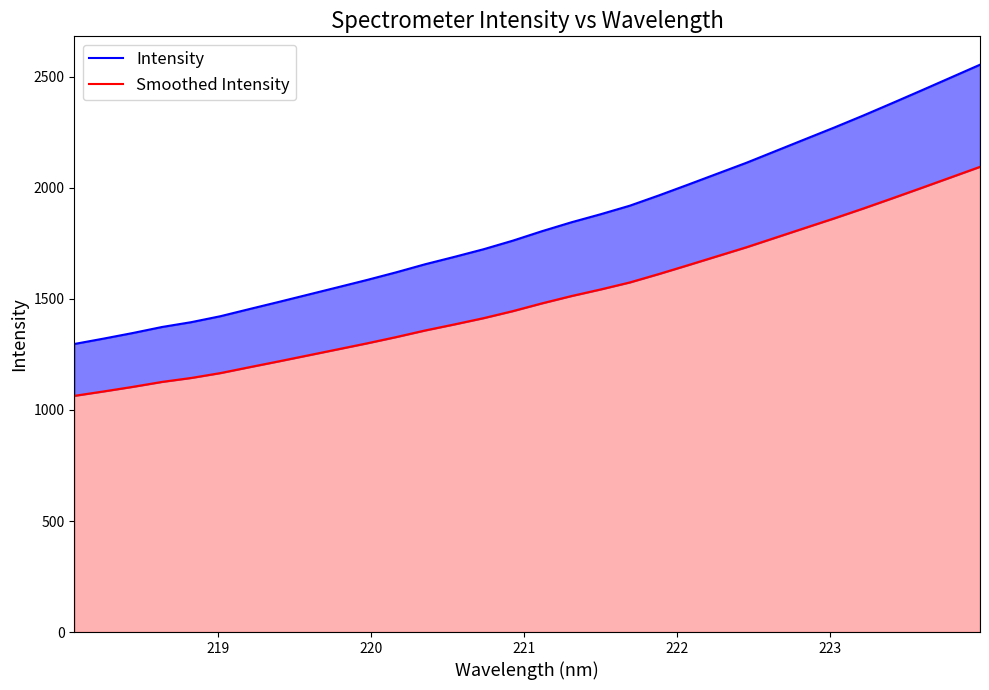

Reading left to right, extract all data points from this chart.

Intensity: 1297.2	1321.4	1346.6	1373.8	1395.5	1422.4	1454.9	1486.9	1519.6	1552.3	1585.2	1619.7	1656.3	1689.6	1724.0	1762.6	1805.3	1845.1	1881.4	1919.8	1966.3	2014.9	2064.2	2113.4	2166.3	2219.1	2271.7	2326.1	2382.4	2439.4	2497.2	2554.9
Smoothed Intensity: 1063.7	1083.5	1104.2	1126.5	1144.3	1166.4	1193.0	1219.3	1246.1	1272.9	1299.9	1328.2	1358.2	1385.4	1413.7	1445.3	1480.3	1513.0	1542.7	1574.3	1612.4	1652.2	1692.6	1733.0	1776.4	1819.7	1862.8	1907.4	1953.6	2000.3	2047.7	2095.0